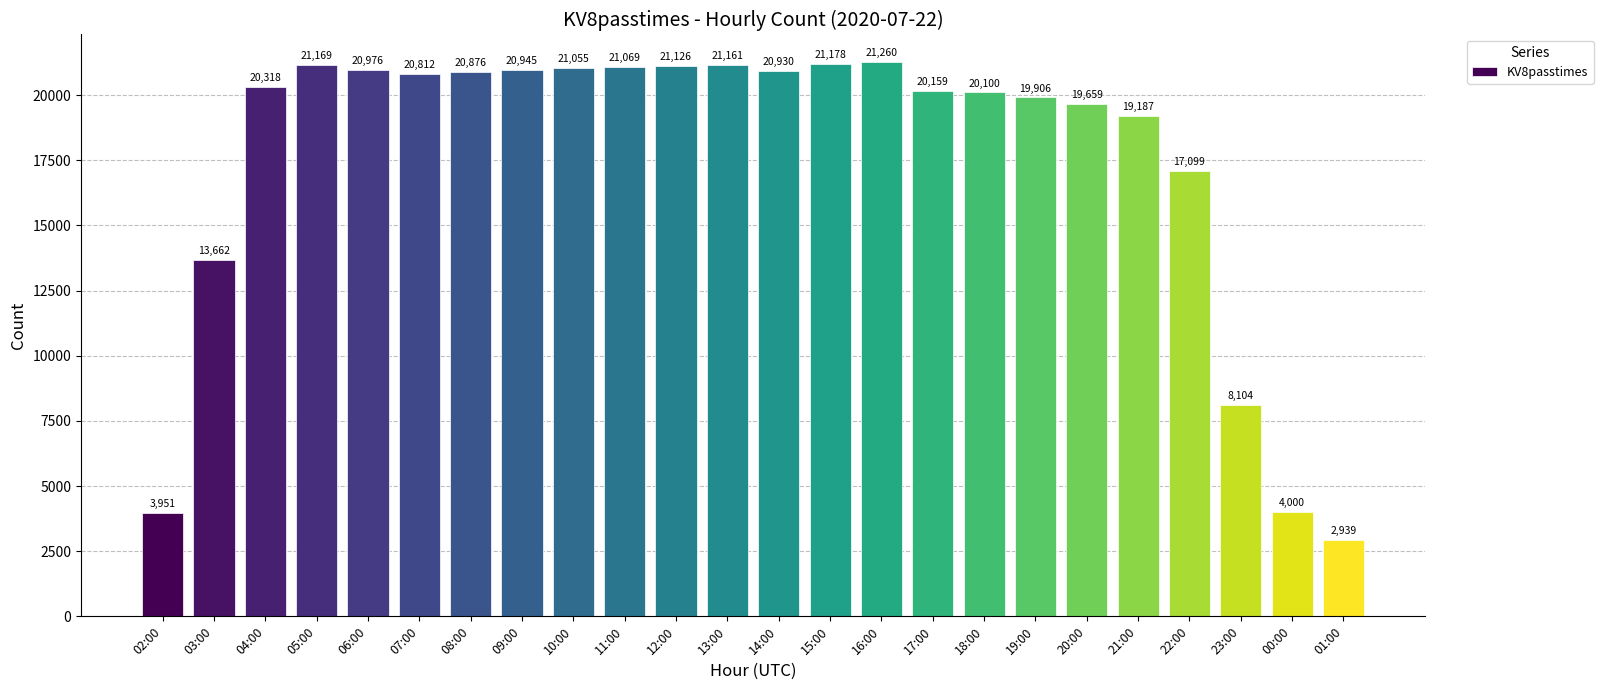

Reading right to left, extract all data points from this chart.

01:00=2939	00:00=4000	23:00=8104	22:00=17099	21:00=19187	20:00=19659	19:00=19906	18:00=20100	17:00=20159	16:00=21260	15:00=21178	14:00=20930	13:00=21161	12:00=21126	11:00=21069	10:00=21055	09:00=20945	08:00=20876	07:00=20812	06:00=20976	05:00=21169	04:00=20318	03:00=13662	02:00=3951